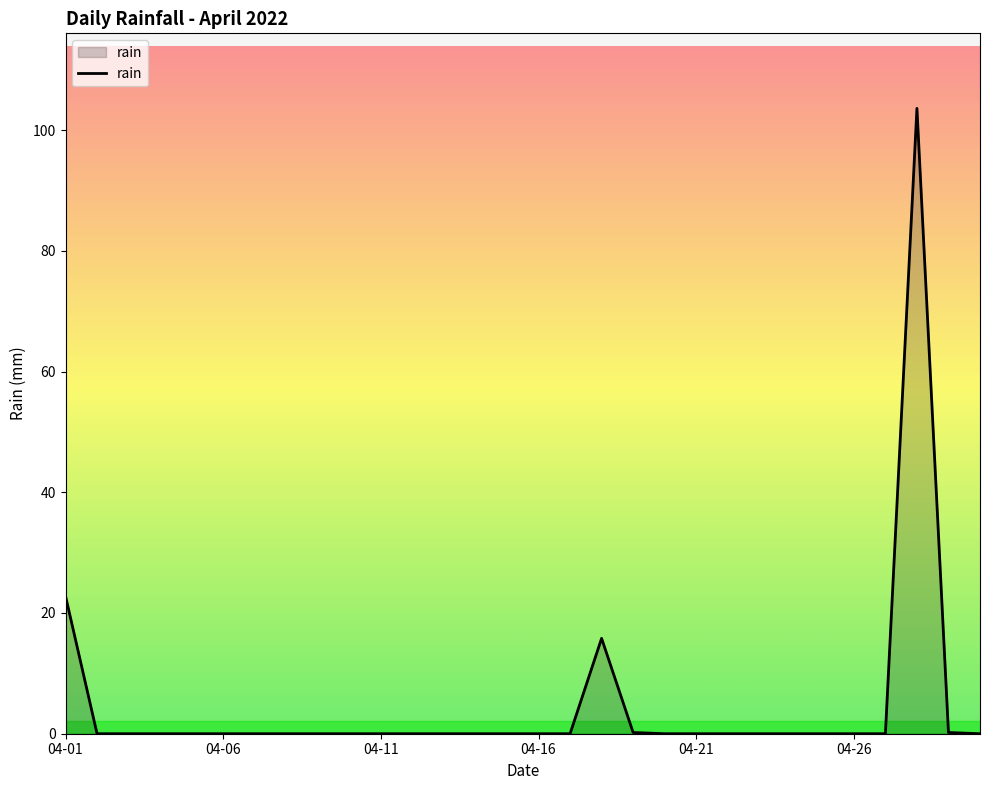

What is the greatest value displayed?

103.6